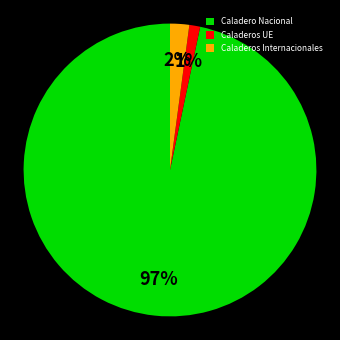

Between Caladeros Internacionales and Caladeros UE, which is larger?

Caladeros Internacionales